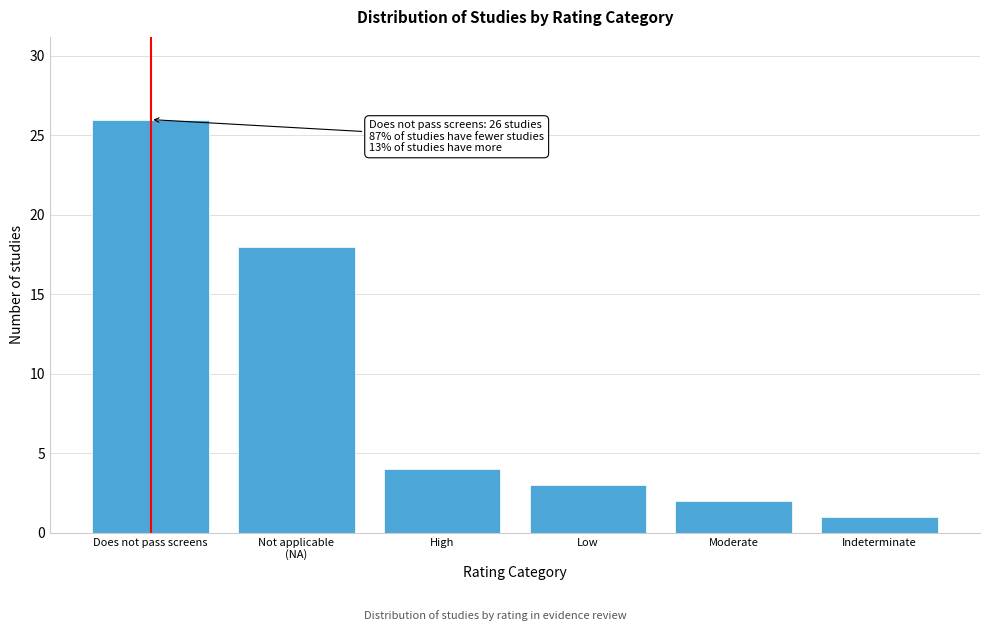

Reading left to right, transcribe all the data shown in this chart.

26	18	4	3	2	1